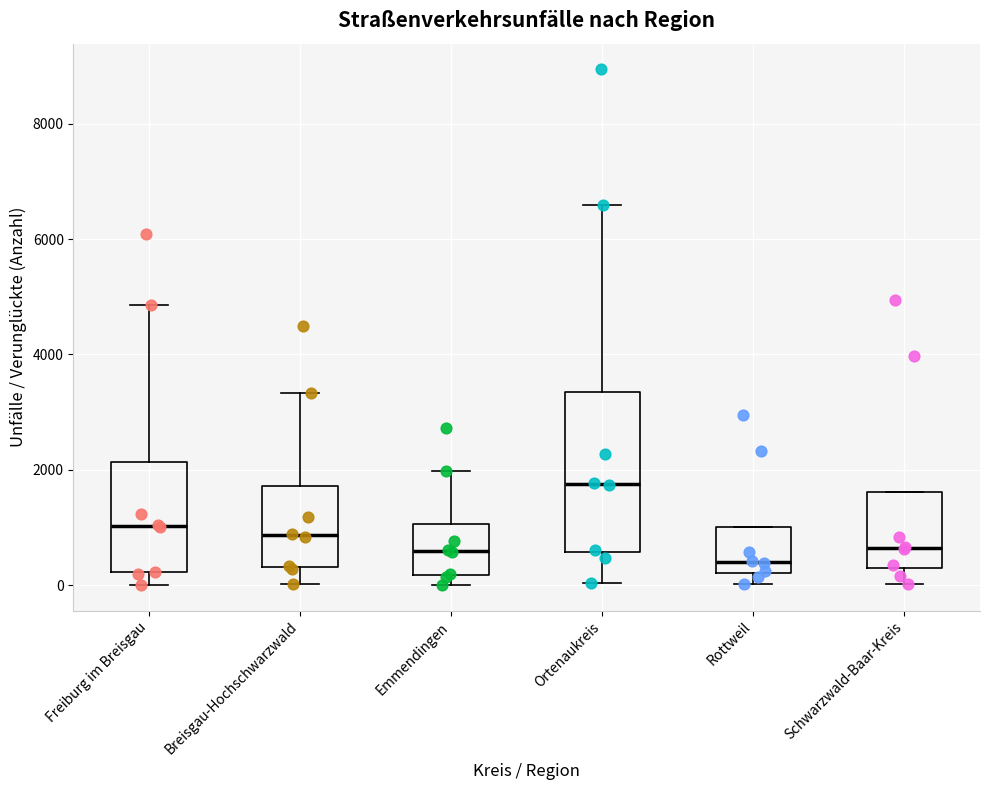

Reading left to right, transcribe this box plot: for each box, give where its median line is, the range the box spans, and where its two whiskers end, as read against the y-axis. The values are not printed on the chart, so give them approximately, as read against the axis.

Freiburg im Breisgau: median 1000, box 200 to 2200, whiskers 0 to 4800
Breisgau-Hochschwarzwald: median 800, box 400 to 1800, whiskers 0 to 3400
Emmendingen: median 600, box 200 to 1000, whiskers 0 to 2000
Ortenaukreis: median 1800, box 600 to 3400, whiskers 0 to 6600
Rottweil: median 400, box 200 to 1000, whiskers 0 to 1000
Schwarzwald-Baar-Kreis: median 600, box 400 to 1600, whiskers 0 to 1600